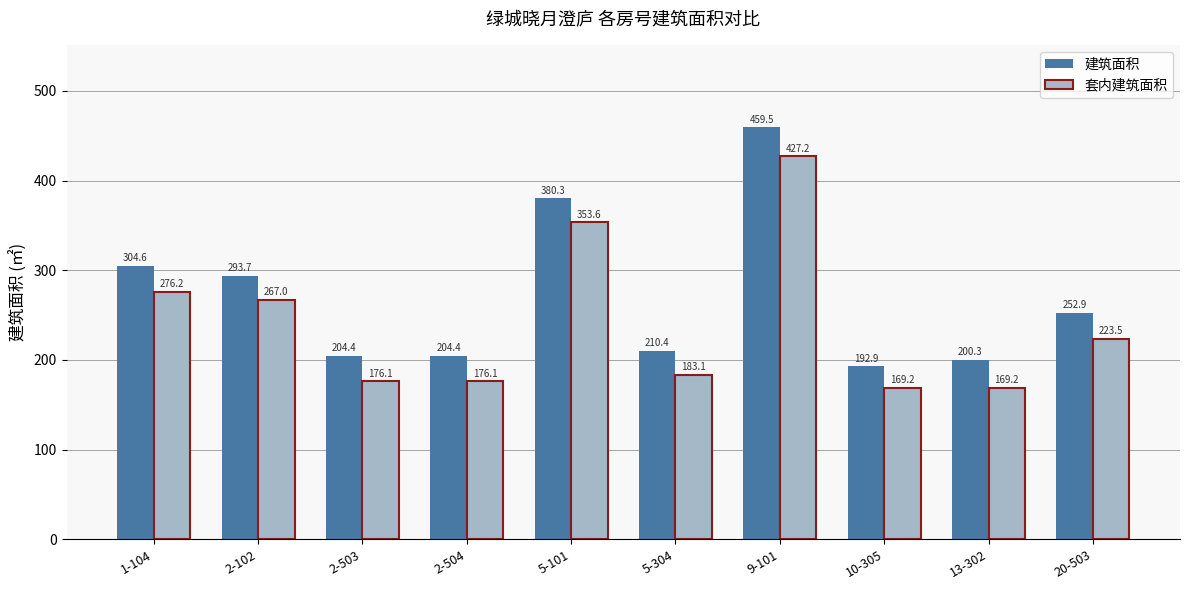

What is the average value of the 建筑面积 series?

270.3